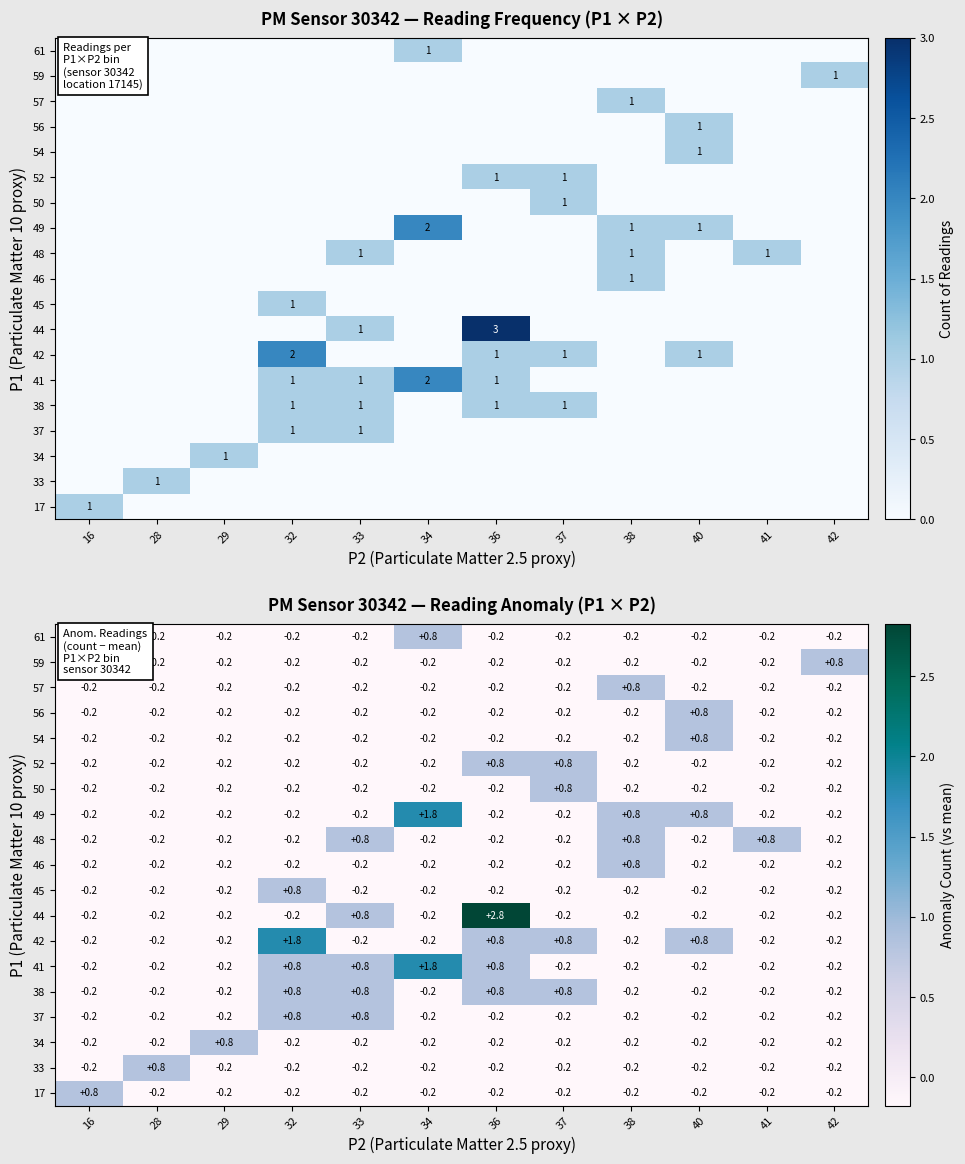

How many data points does each series have?

12